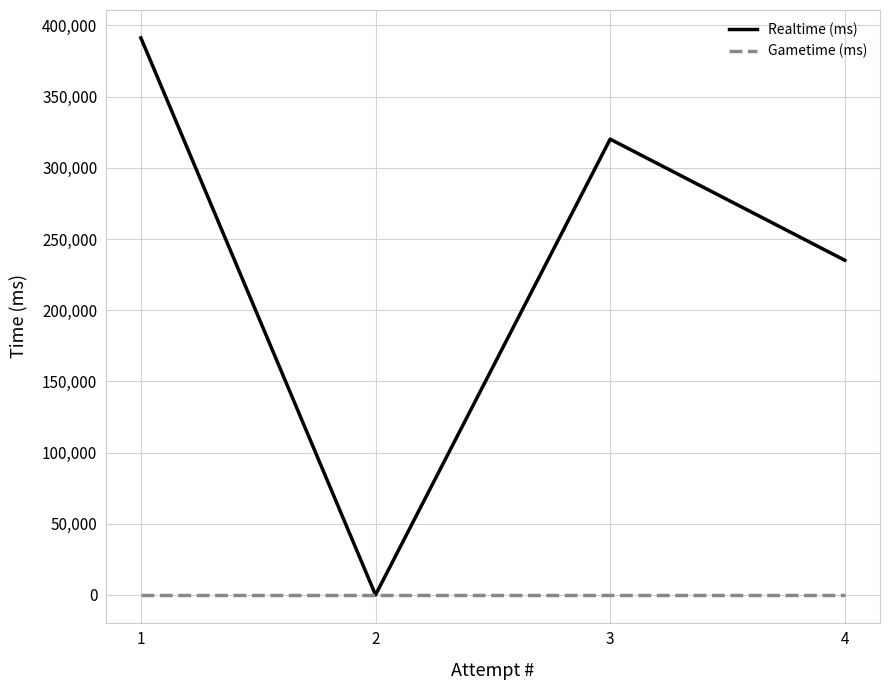

How many categories are shown in the chart?

4